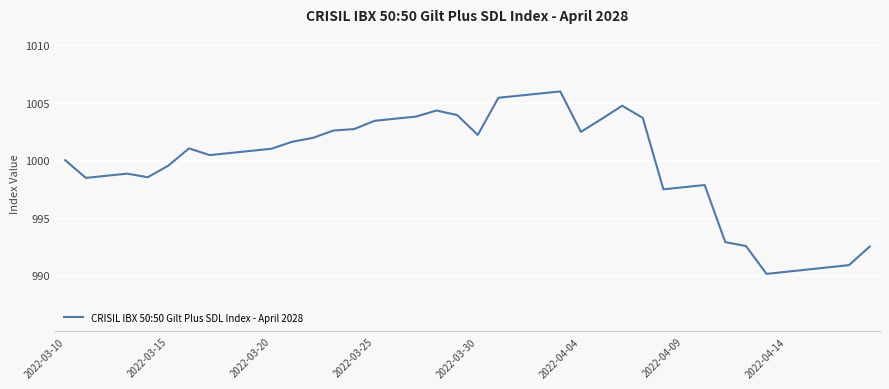

How many series are shown in this chart?

1